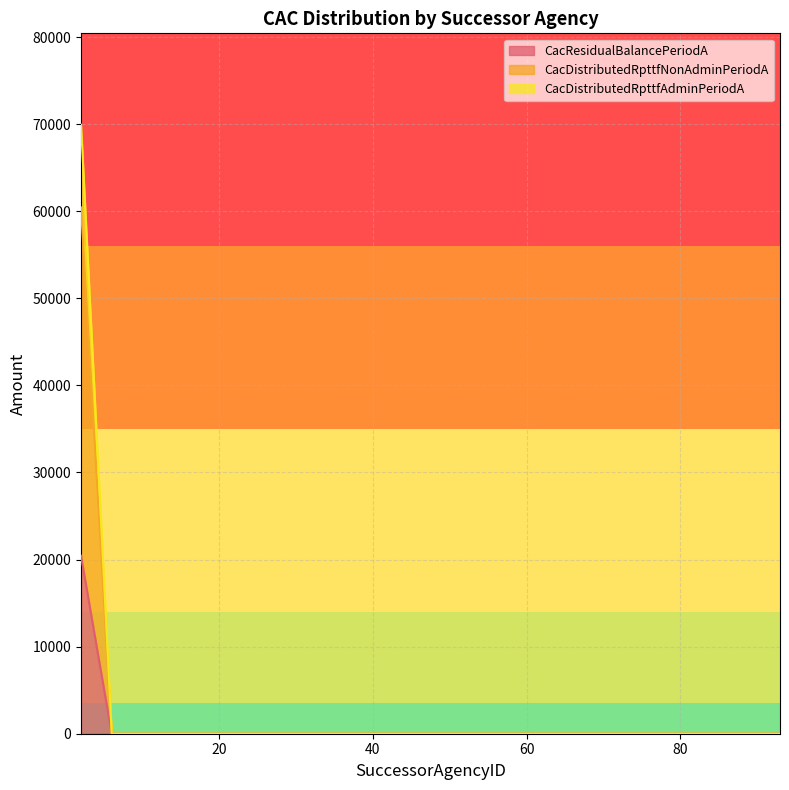

True or false: CacDistributedRpttfNonAdminPeriodA and CacResidualBalancePeriodA cross at least once.

False